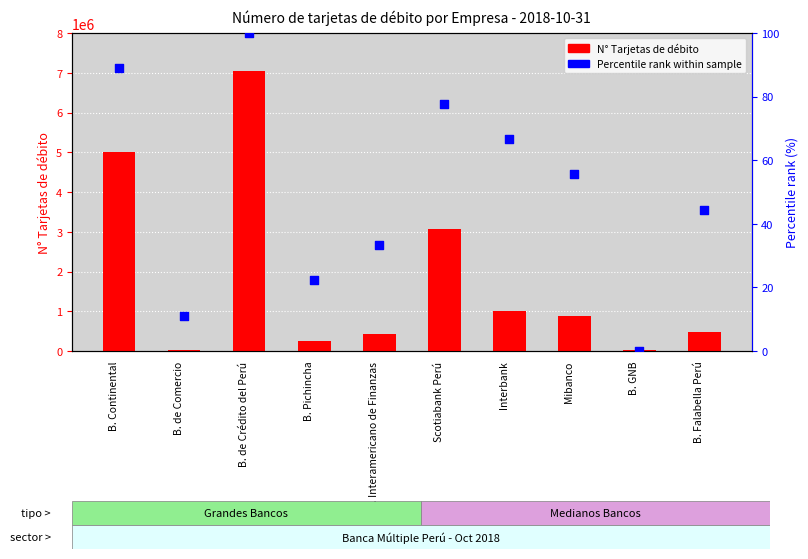

Which series has the largest Y range (max minus min)?

N° Tarjetas de débito